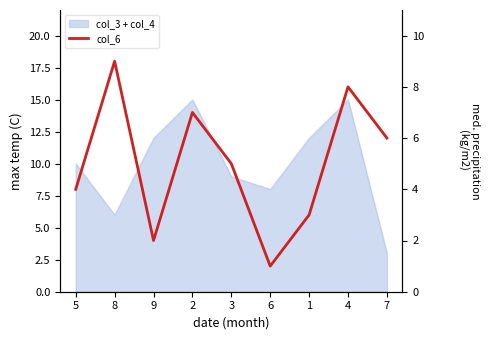

What is the difference between the maximum and minimum values?

8